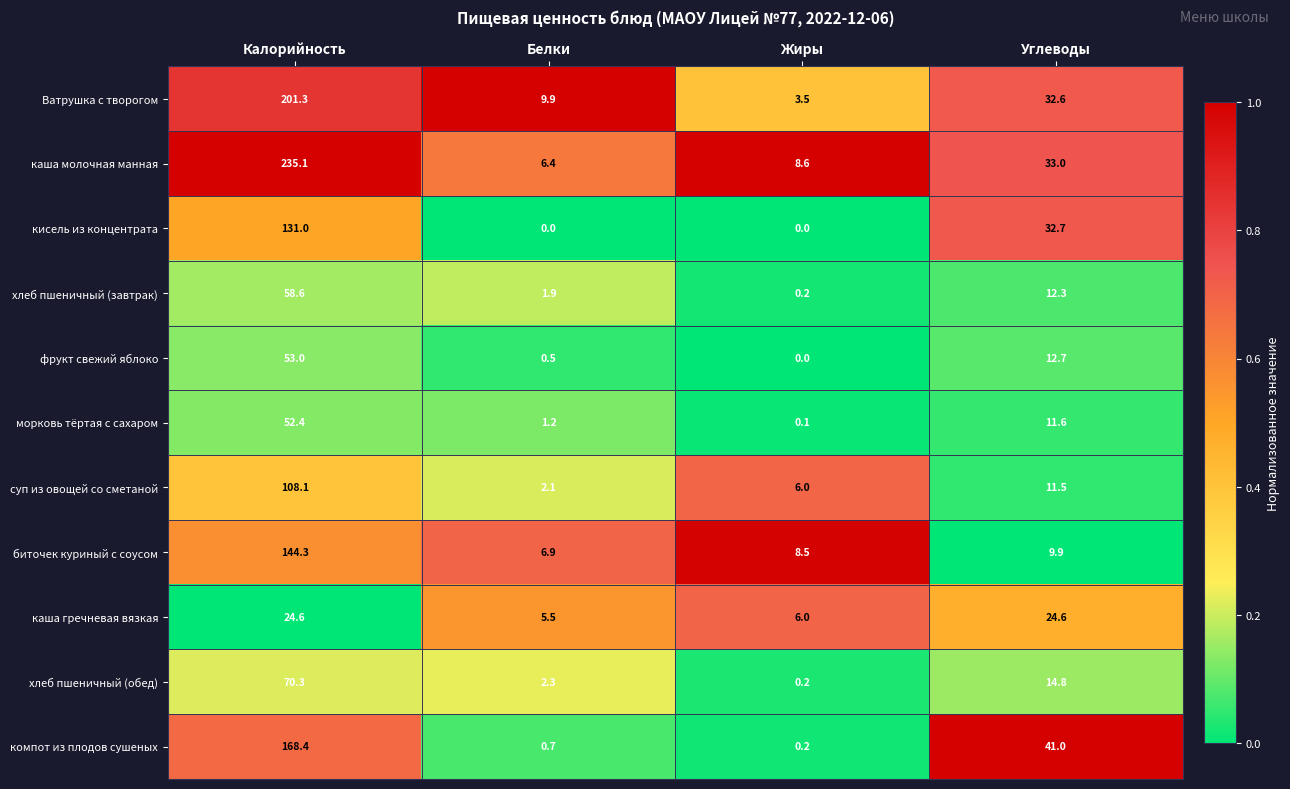

Which series has the largest total across all categories?

каша молочная манная